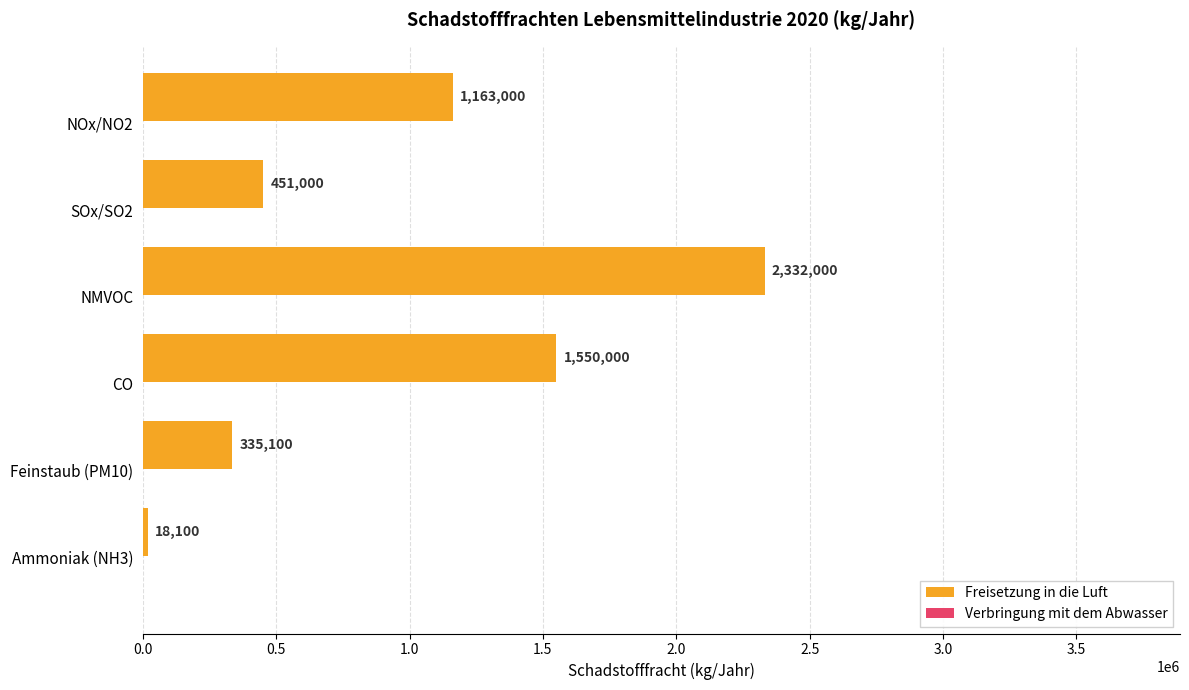

What is the sum of all values?

5849200